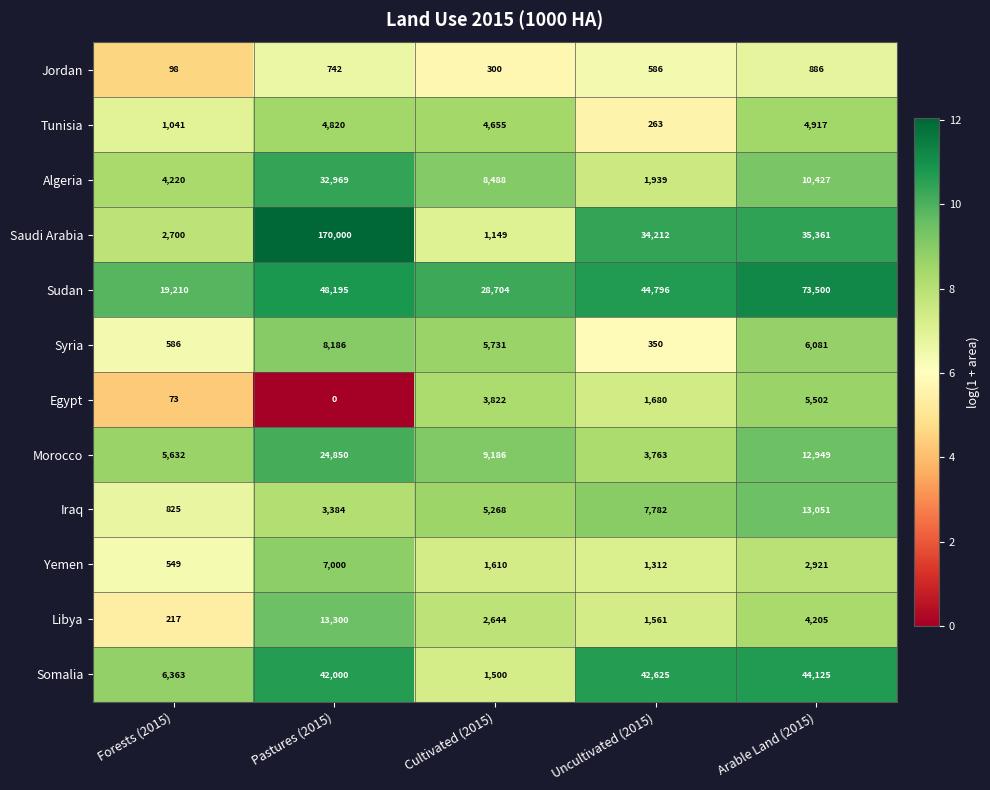

Is it true that Morocco equals 17741 at Arable Land (2015)?

False